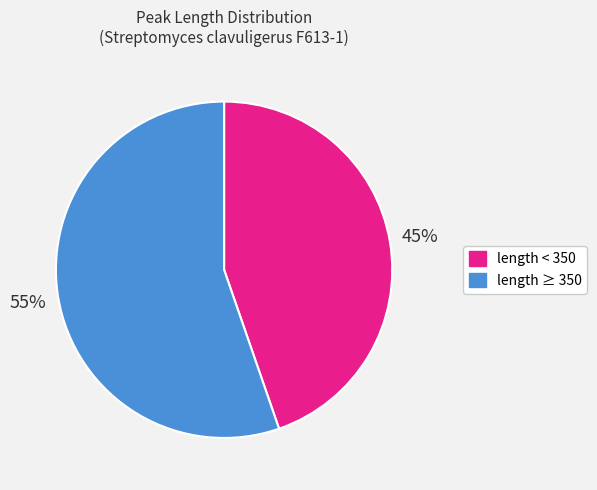

To the nearest percent, what is the average slice percentage?

50%